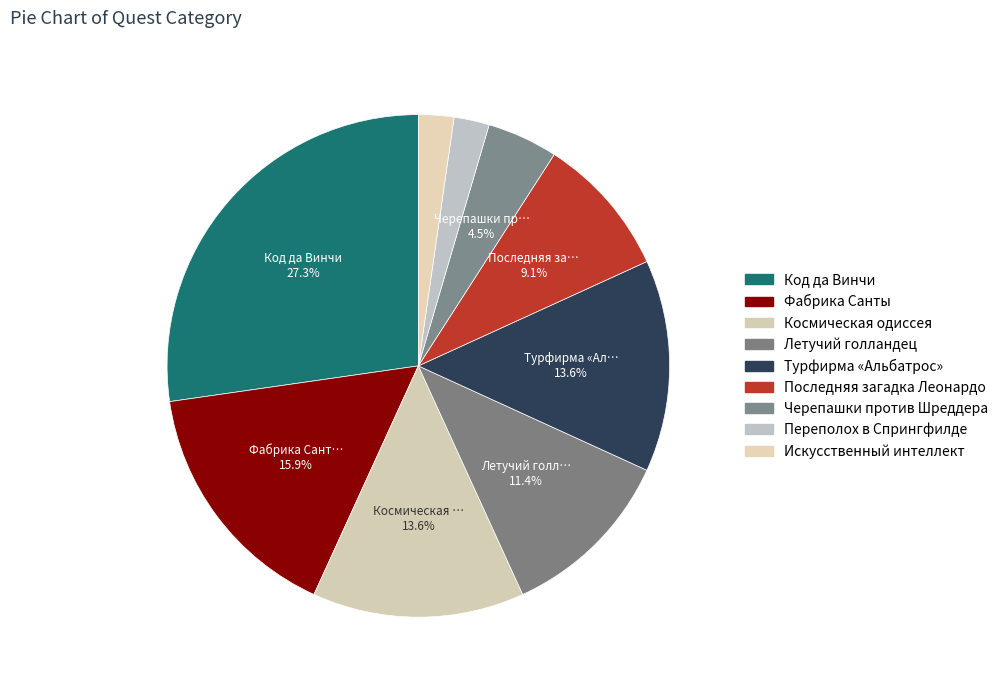

Count the number of slices in the pie.

9